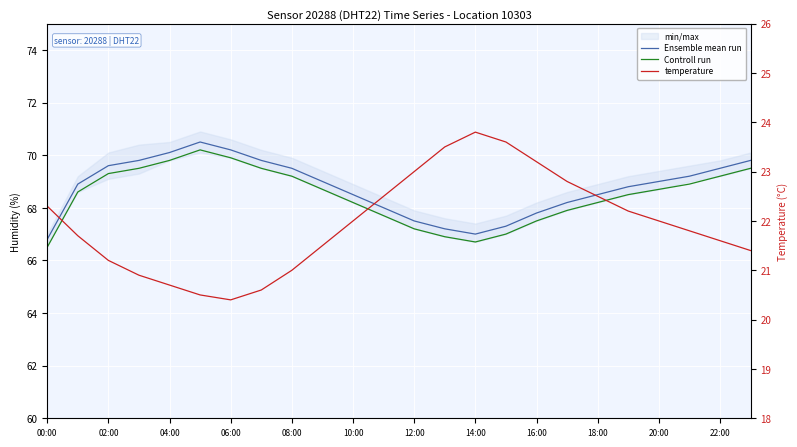

Where is the first local minimum for Controll run?

14:00